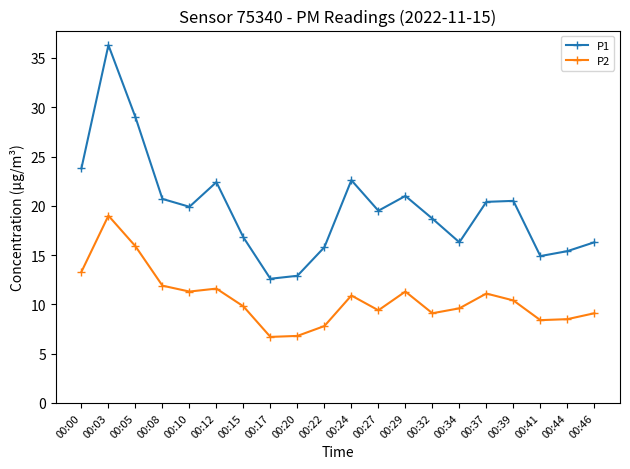

What is the difference between the highest and lowest values at 00:41?

6.5